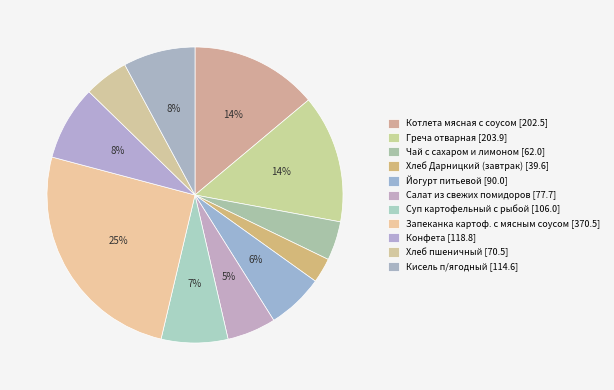

How many segments does this pie chart have?

11